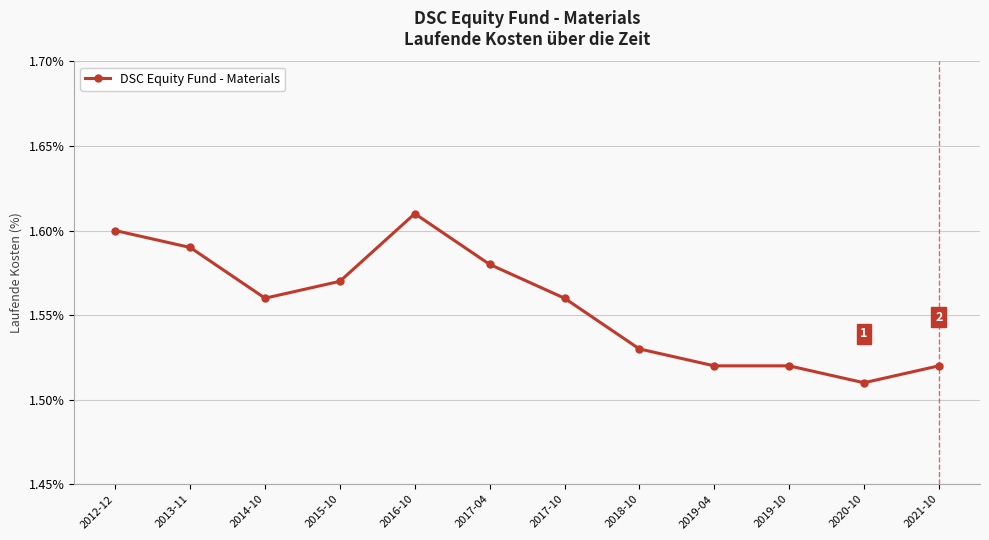

How many lines are shown in the chart?

1